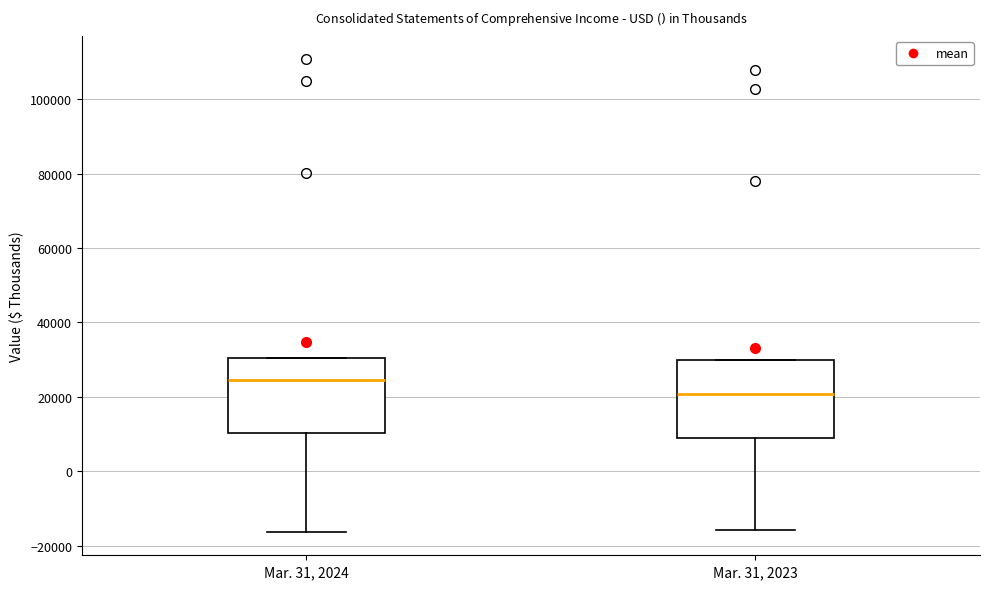

Reading left to right, transcribe this box plot: for each box, give where its median line is, the range the box spans, and where its two whiskers end, as read against the y-axis. The values are not printed on the chart, so give them approximately, as read against the axis.

Mar. 31, 2024: median 24000, box 10000 to 30000, whiskers -16000 to 30000
Mar. 31, 2023: median 20000, box 8000 to 30000, whiskers -16000 to 30000